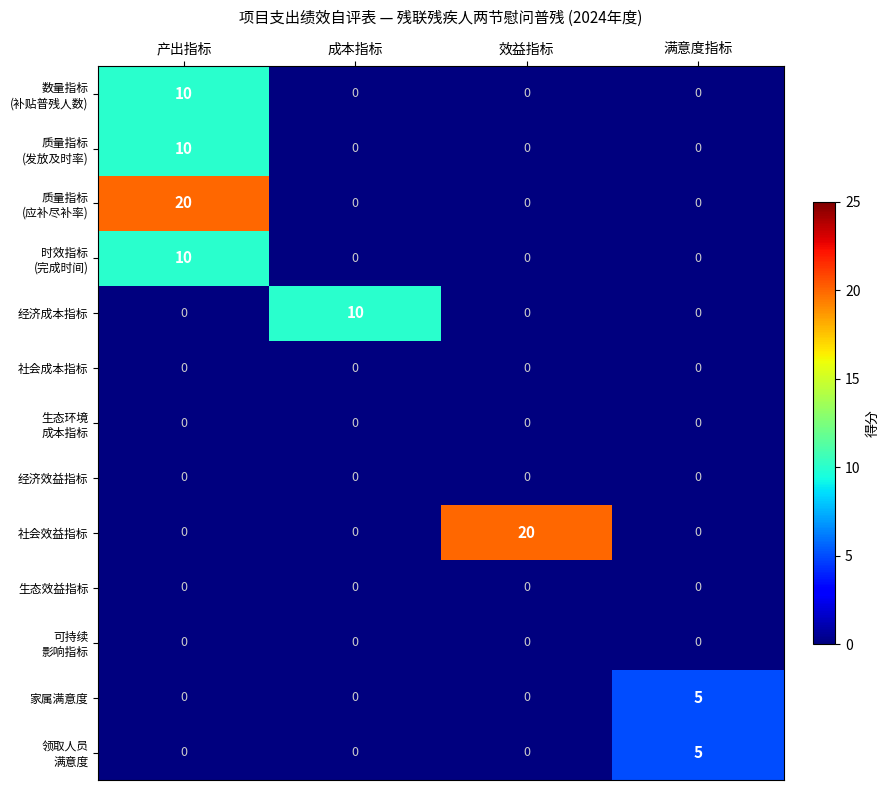

What is the total value across all series at 产出指标?

50